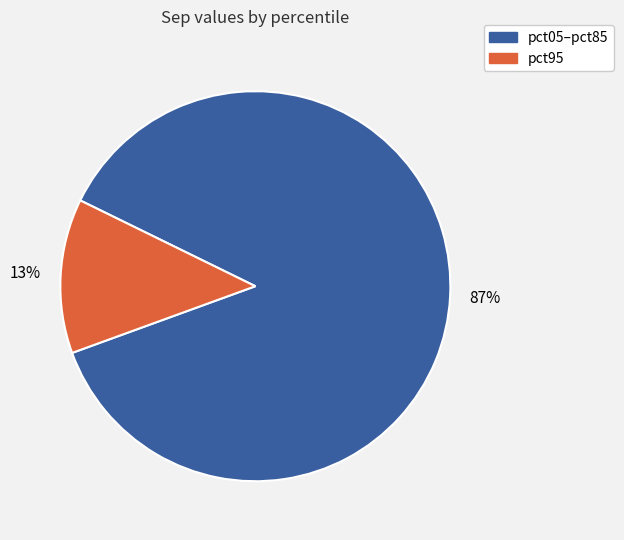

To the nearest percent, what is the average slice percentage?

50%